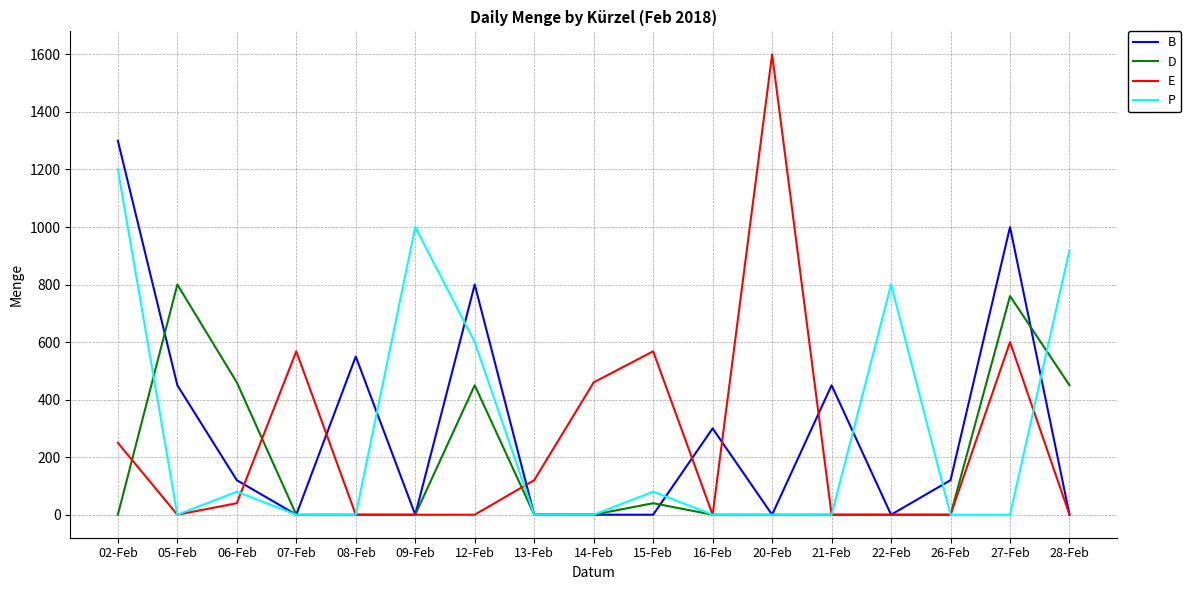

At which category does the chart reach its peak across all series?

20-Feb